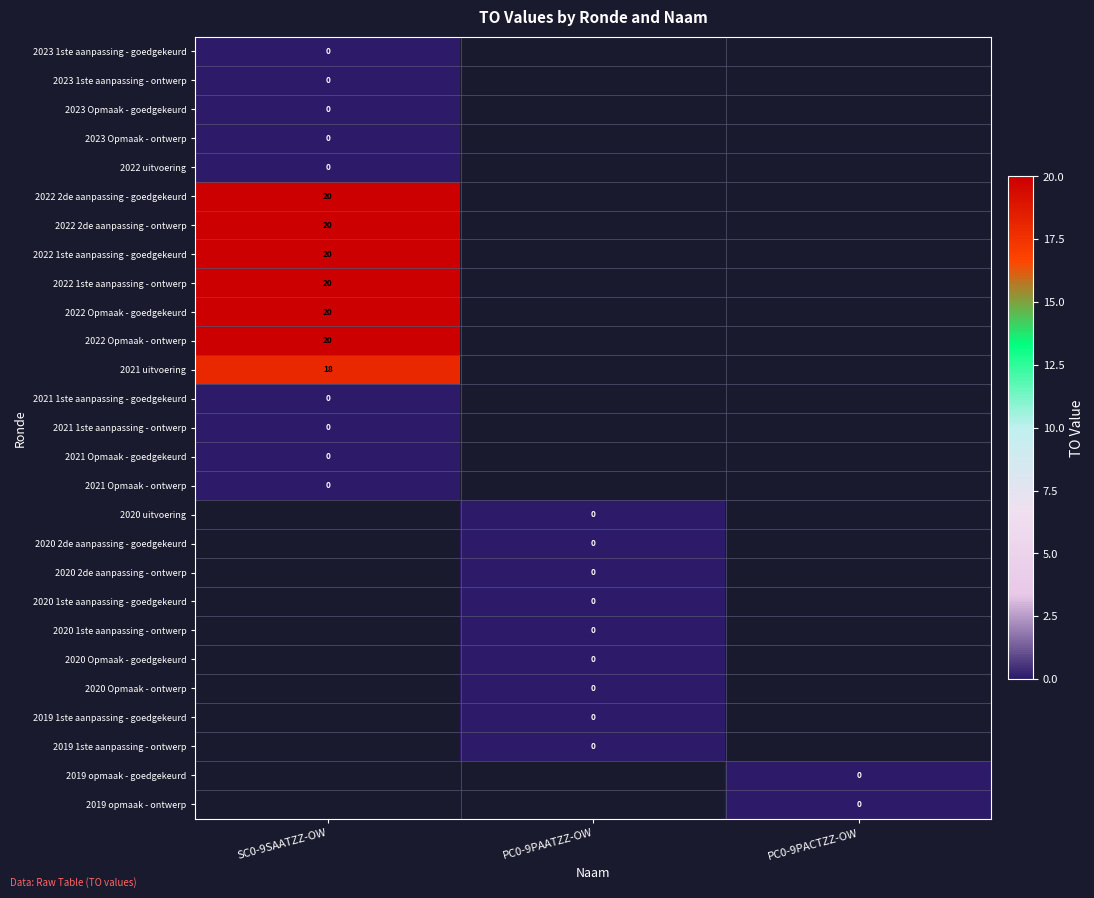

The value of 2022 1ste aanpassing - ontwerp at SC0-9SAATZZ-OW is 20. True or false?

True